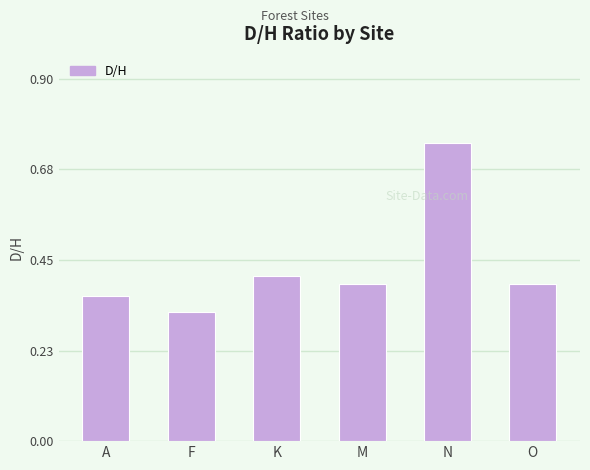

Are the bars grouped side by side (vs. stacked)?

No